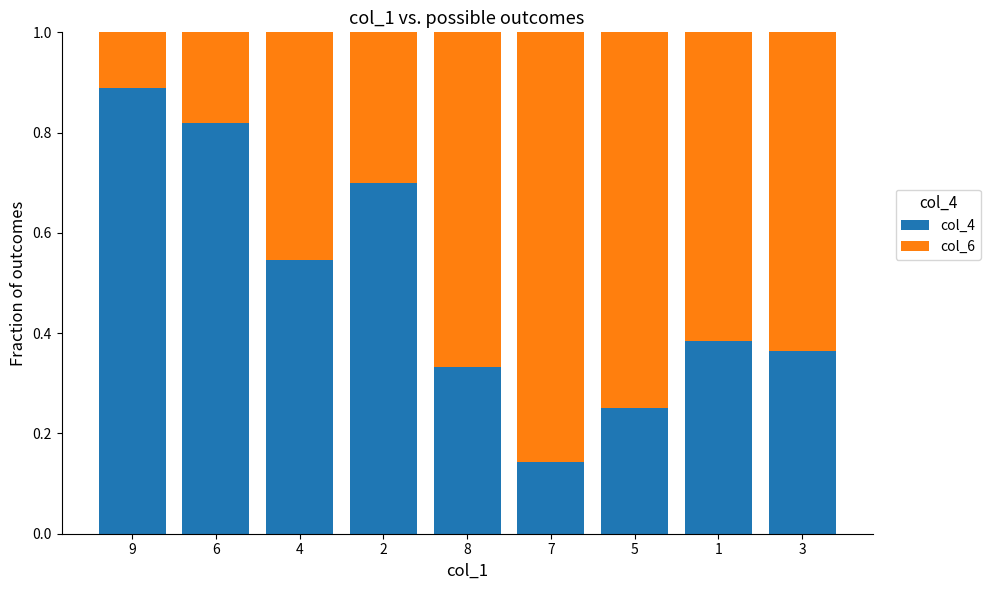

What is the sum of the col_4 values at 2 and 9?

1.6